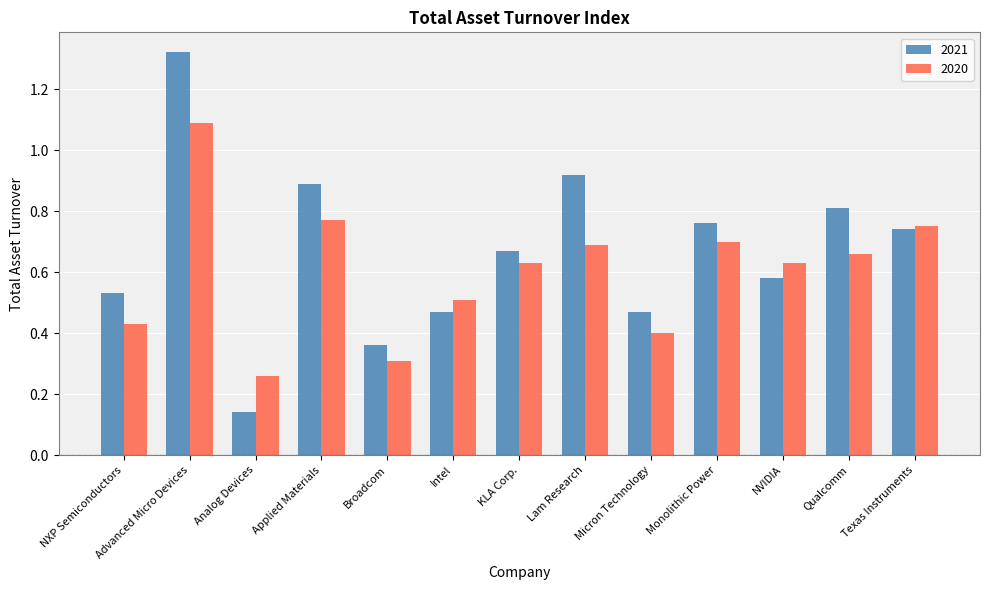

What is the difference between the maximum and minimum values in the 2021 series?

1.2